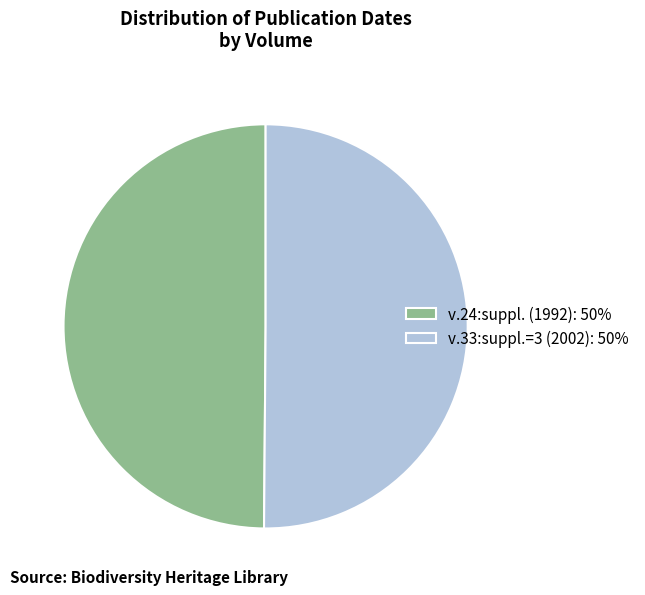

How many slices are in this pie chart?

2